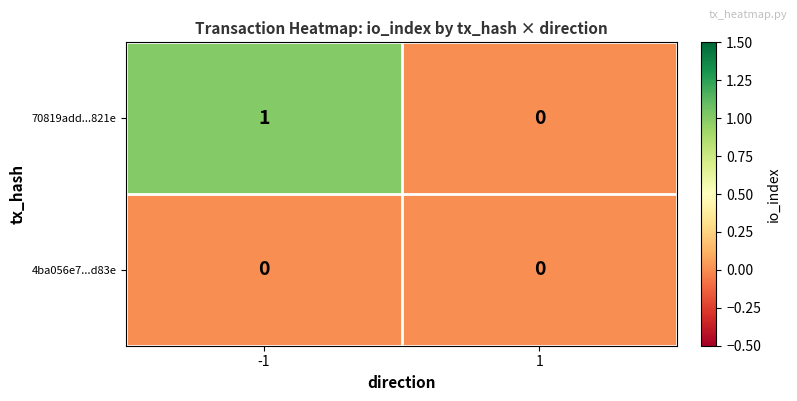

Which label corresponds to the largest value in the chart?

-1